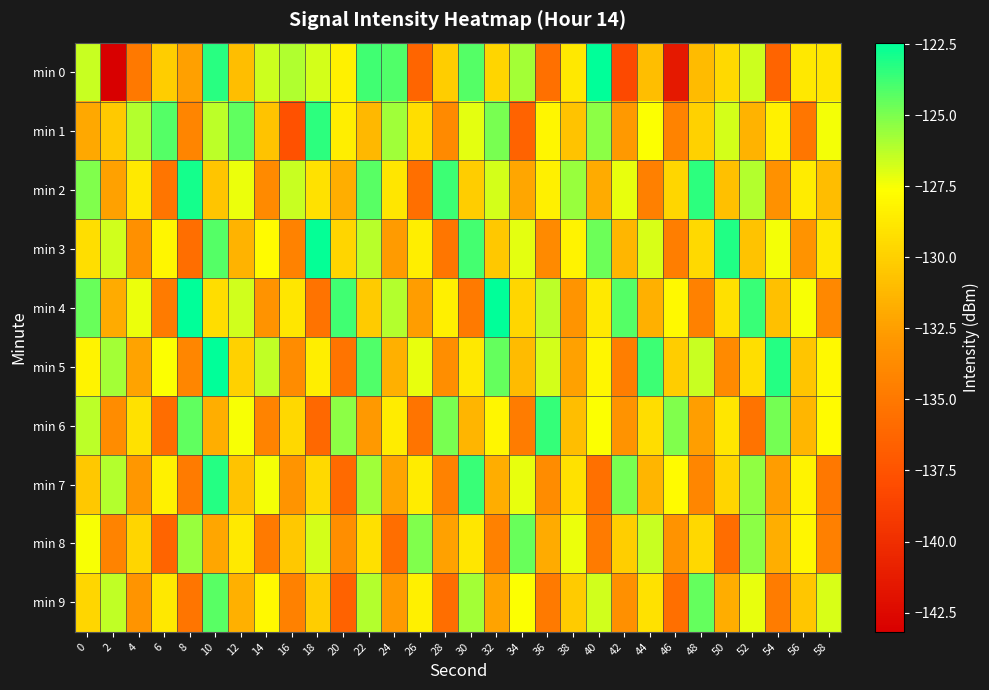

What is the difference between the highest and lowest values at 58?

8.1